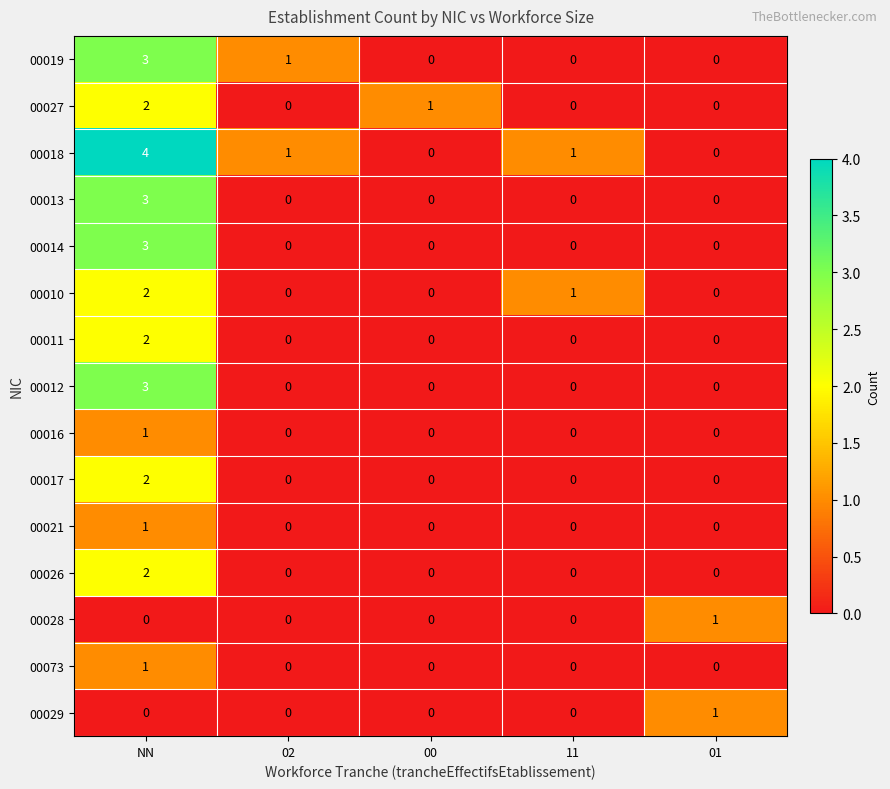

At which category does the chart reach its peak across all series?

NN